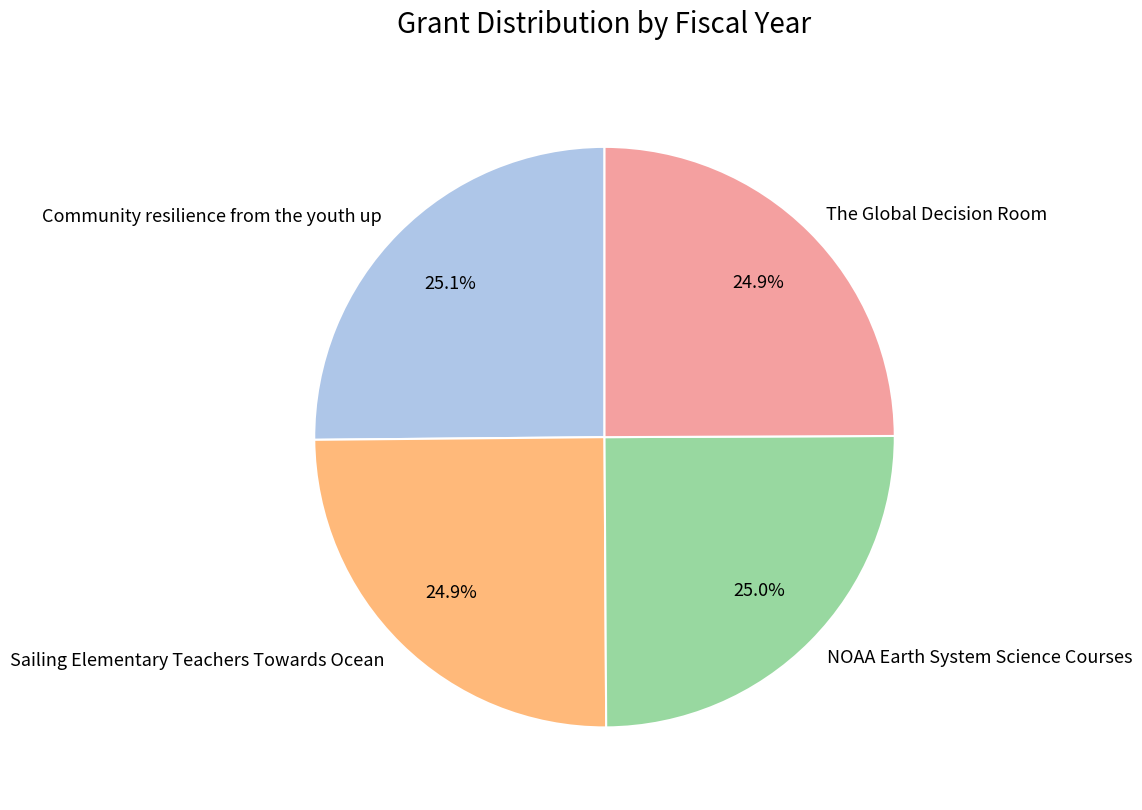

What portion of the pie excludes Community resilience from the youth up?

74.9%